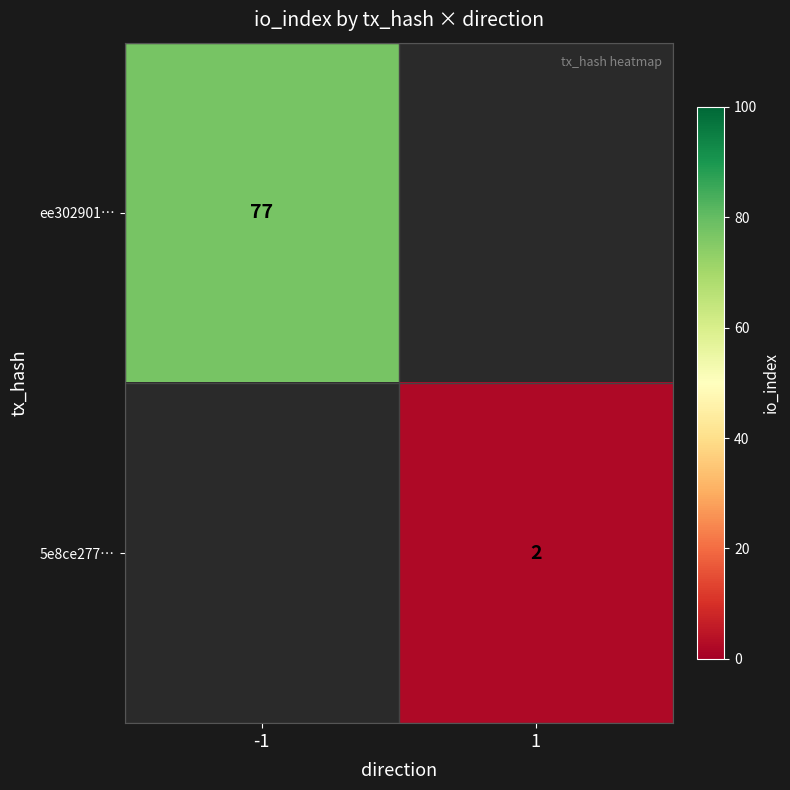

True or false: ee302901… has a value of 16 at -1.

False